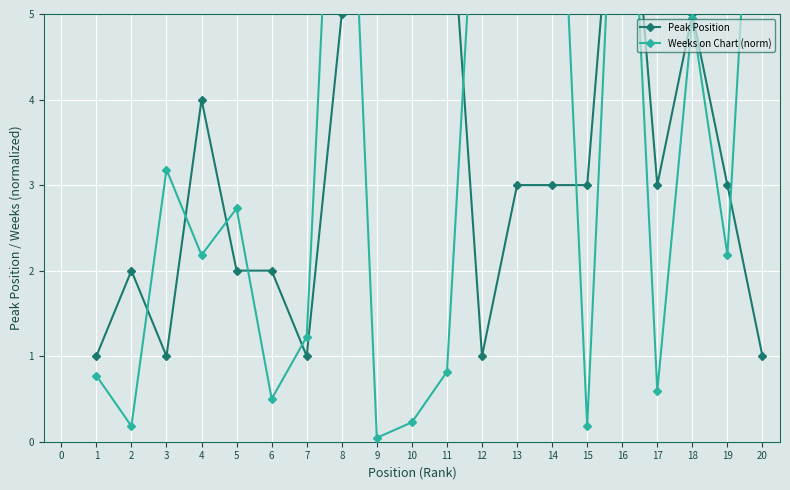

What is the maximum value shown in the chart?

9.8